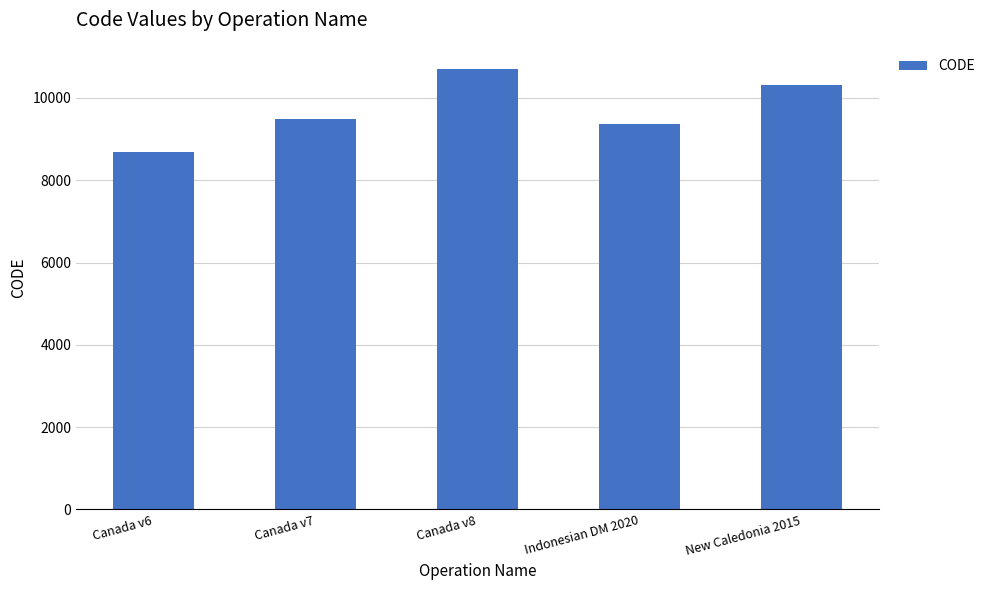

Reading left to right, what are all the values shown in this chart?

8676	9483	10707	9375	10323